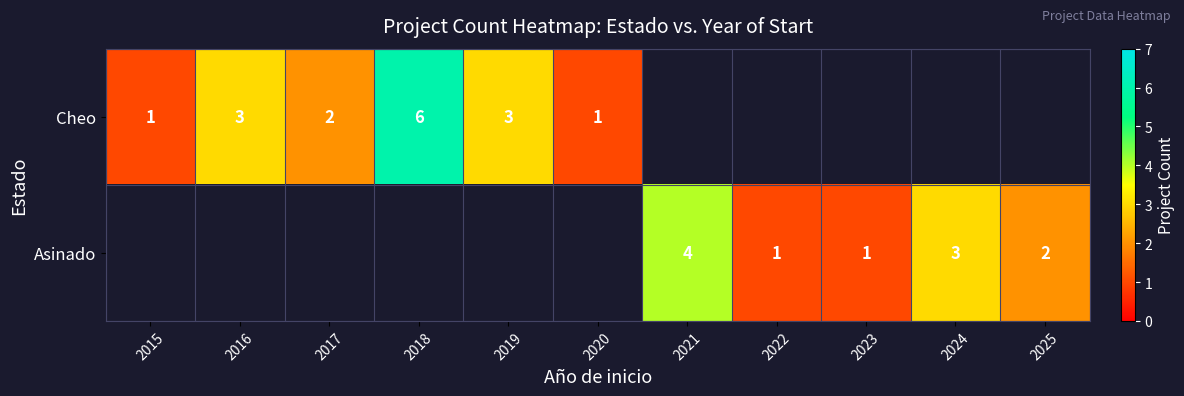

Is the value of Asinado at 2025 greater than the value of Cheo at 2015?

Yes